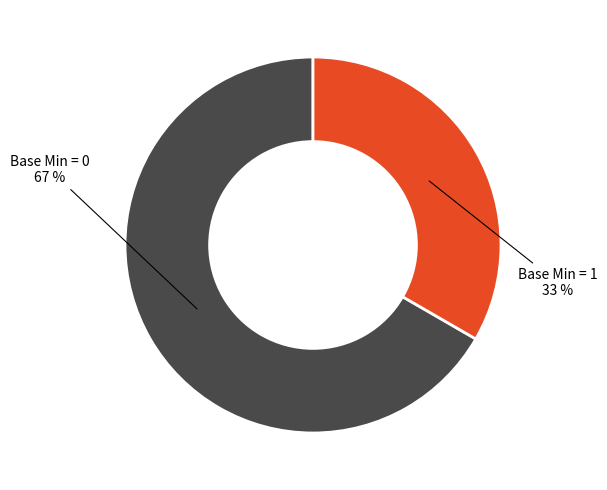

Is there a majority slice in this chart?

Yes